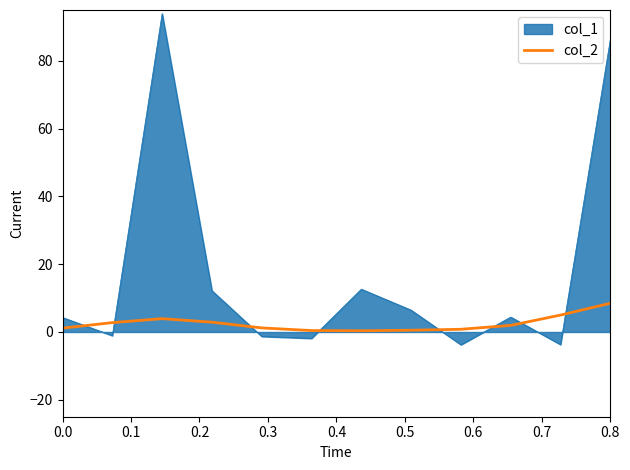

List the series in order of their overall mean, lowest first.

col_2, col_1